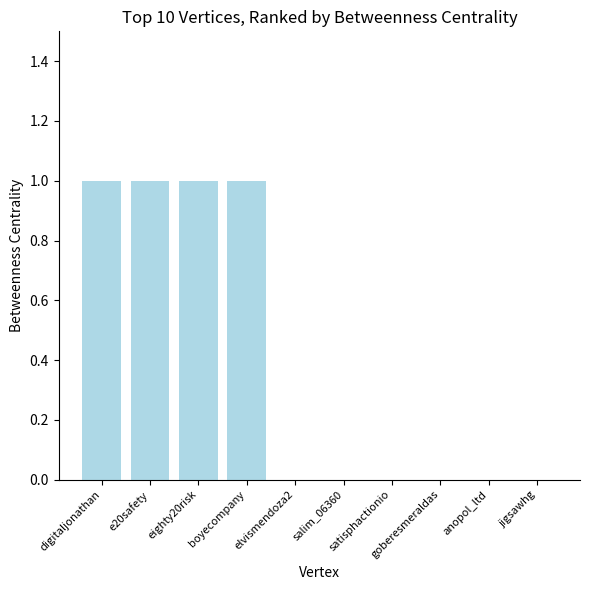

What is the sum of all values?

4